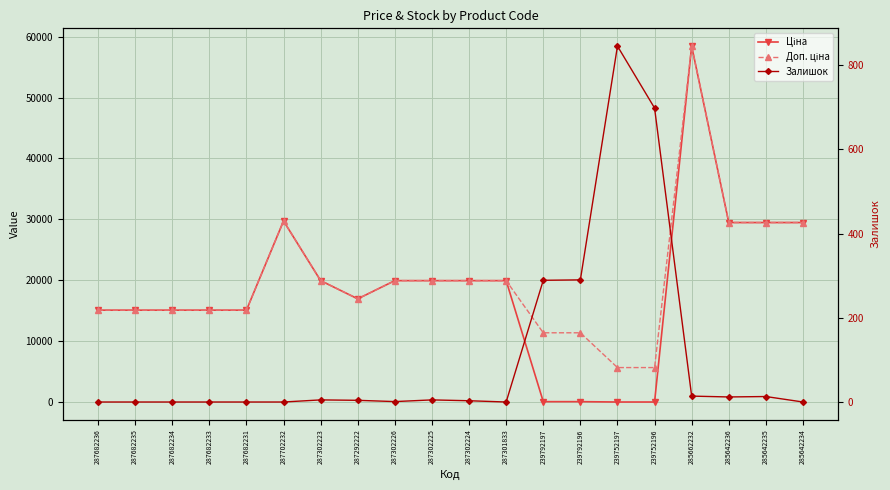

What are all the series names shown in the legend?

Ціна, Доп. ціна, Залишок